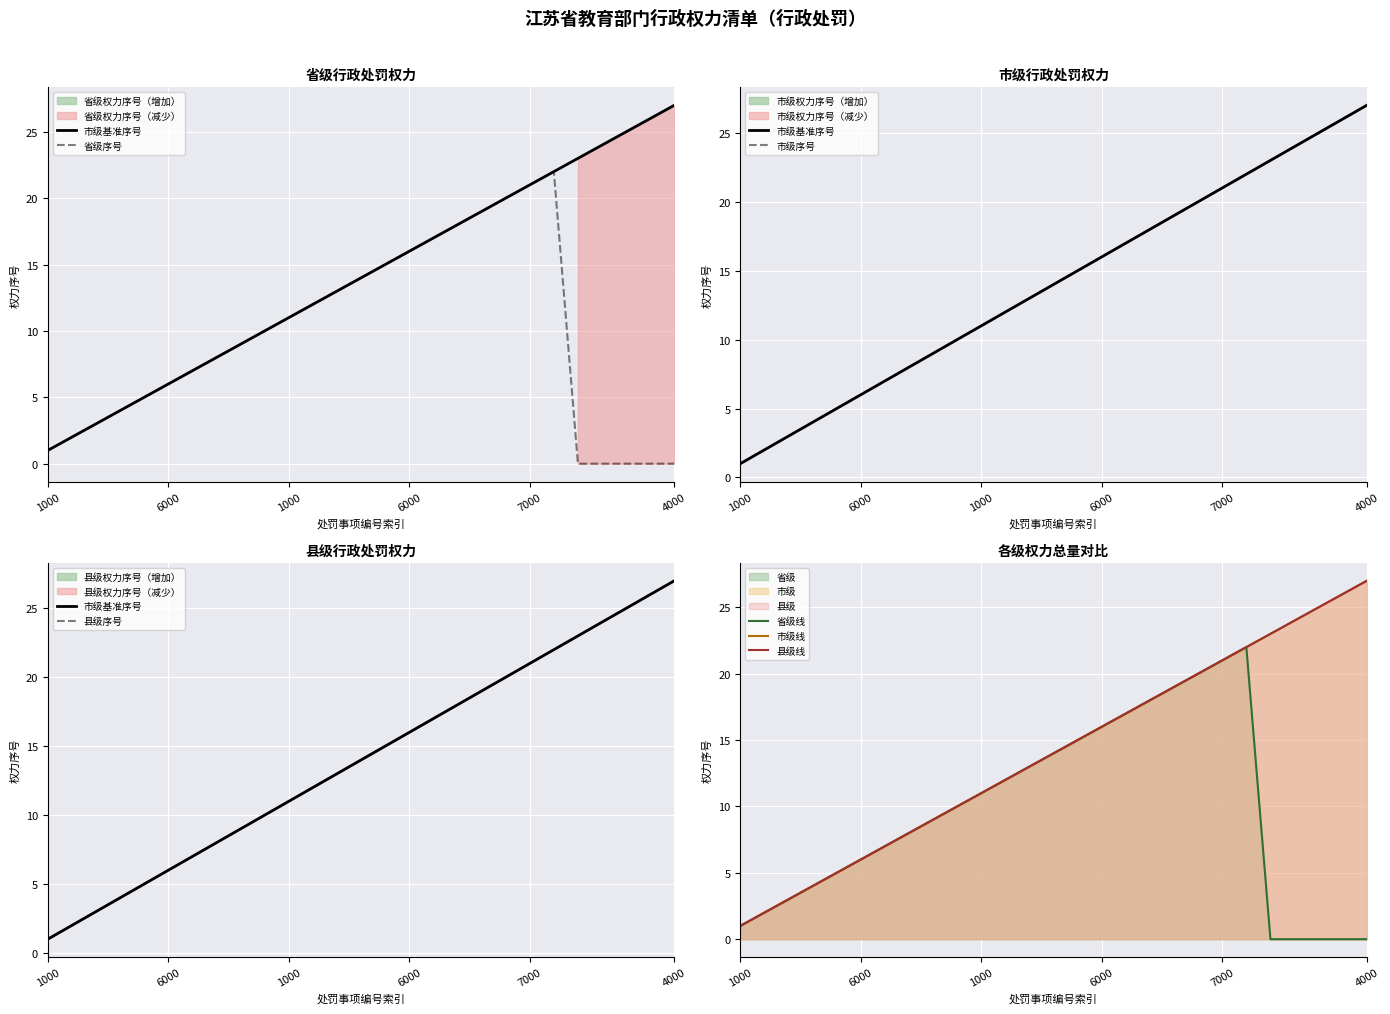

Count the number of data series in this chart.

2